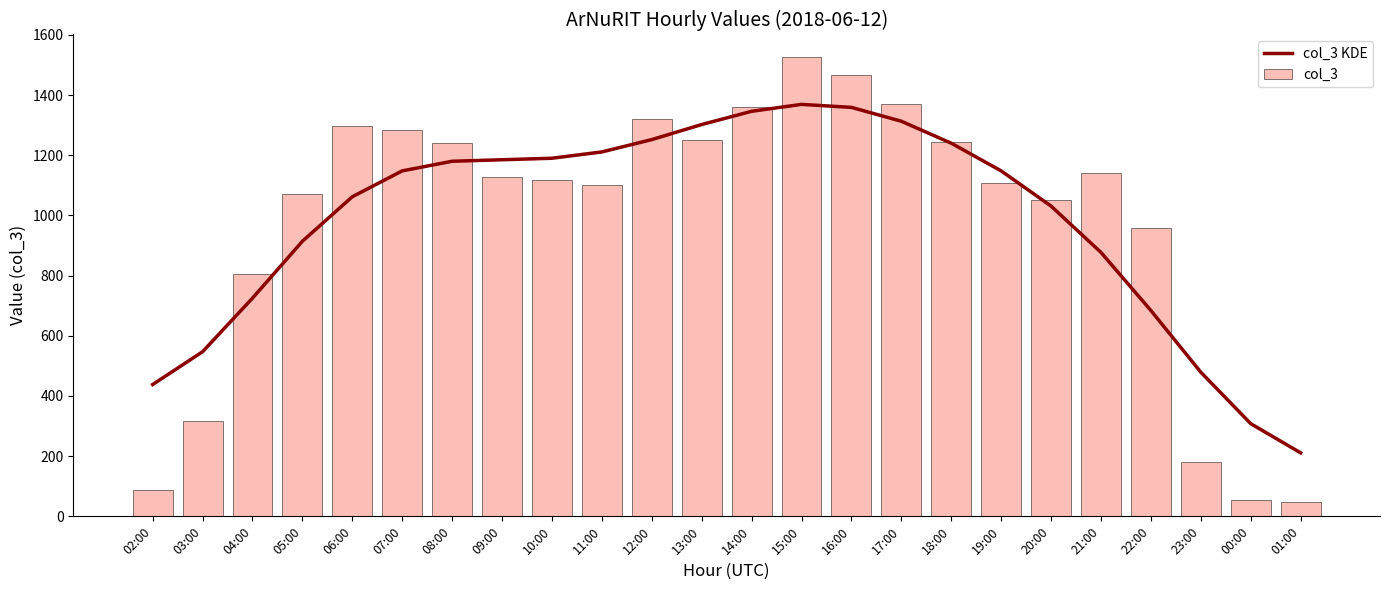

Rank the categories by col_3 KDE value from lowest to highest.

01:00, 00:00, 02:00, 23:00, 03:00, 22:00, 04:00, 21:00, 05:00, 20:00, 06:00, 07:00, 19:00, 08:00, 09:00, 10:00, 11:00, 18:00, 12:00, 13:00, 17:00, 14:00, 16:00, 15:00